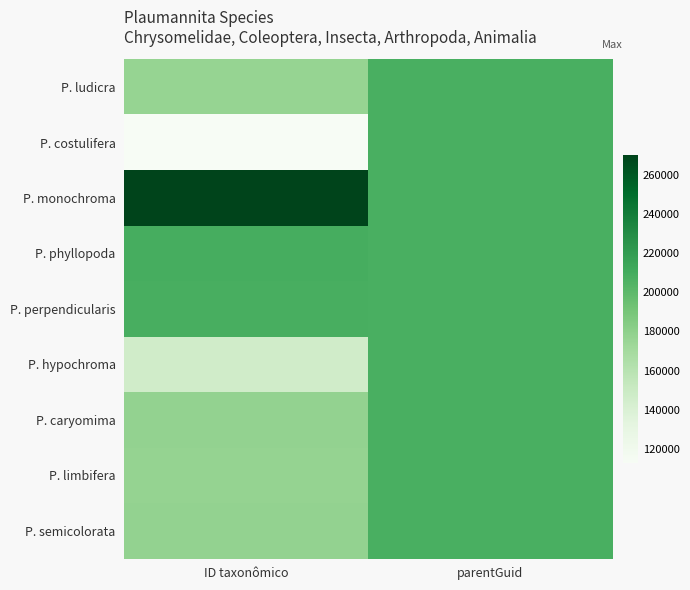

At how many categories does at least one series exceed 207159?

2